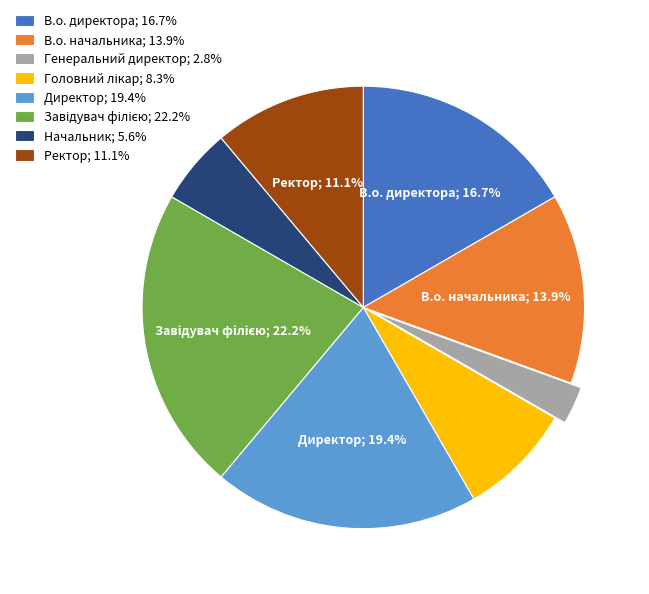

Between Ректор; 11.1% and Директор; 19.4%, which is larger?

Директор; 19.4%